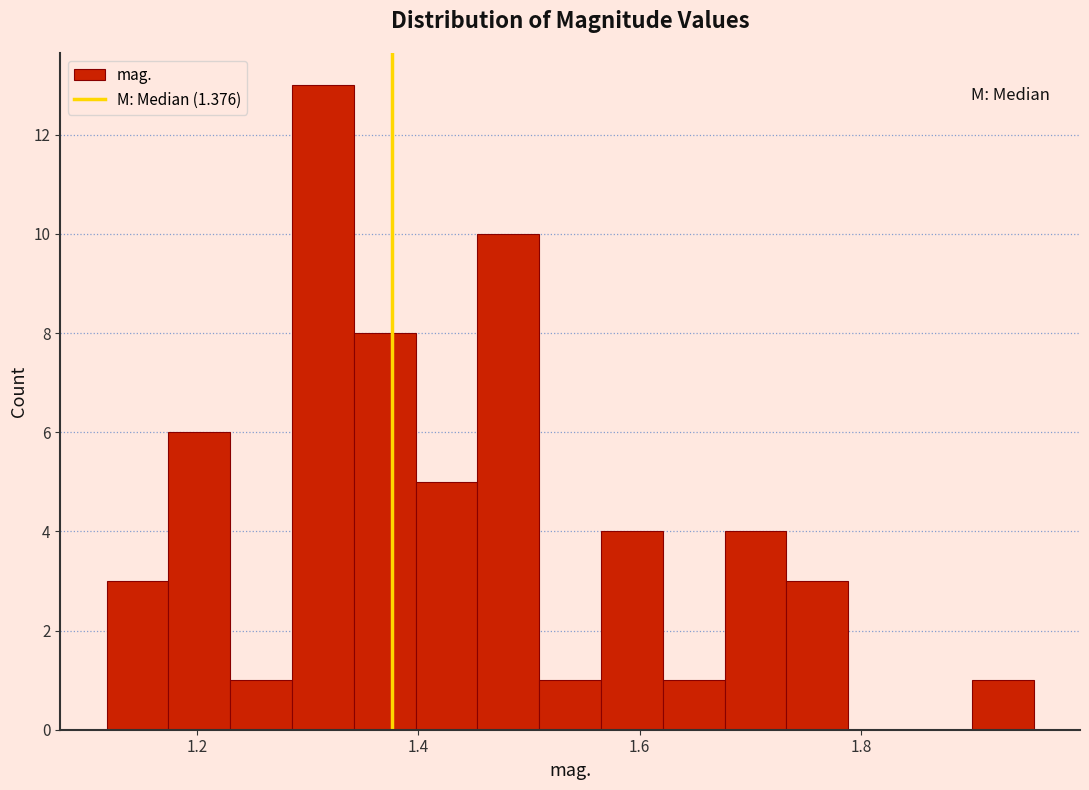

Around what value on the x-axis is the tallest bar? Give the approximate position of its centre, as read against the axis.

1.32